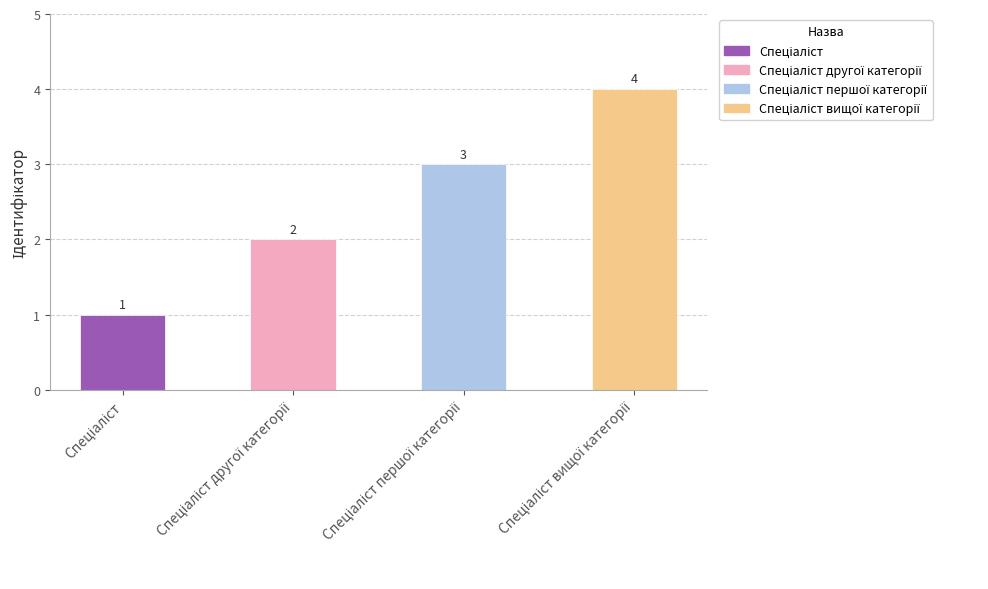

What is the maximum value shown in the chart?

4